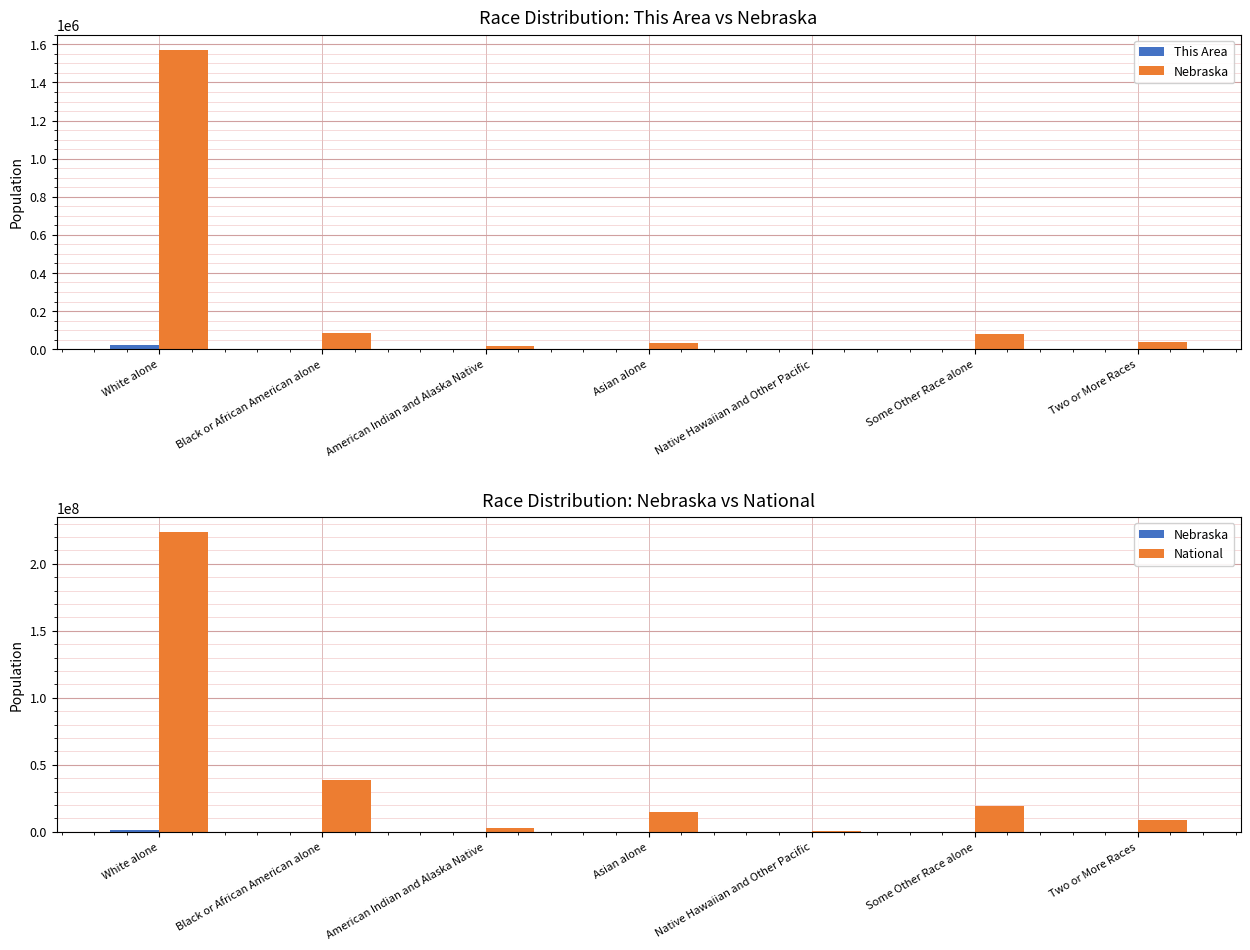

Reading left to right, list all the values displayed in this chart.

This Area: 23815	216	57	1058	14	260	455
Nebraska: 1572838	82885	18427	32293	1279	79109	39510
National: 223553265	38929319	2932248	14674252	540013	19107368	9009073